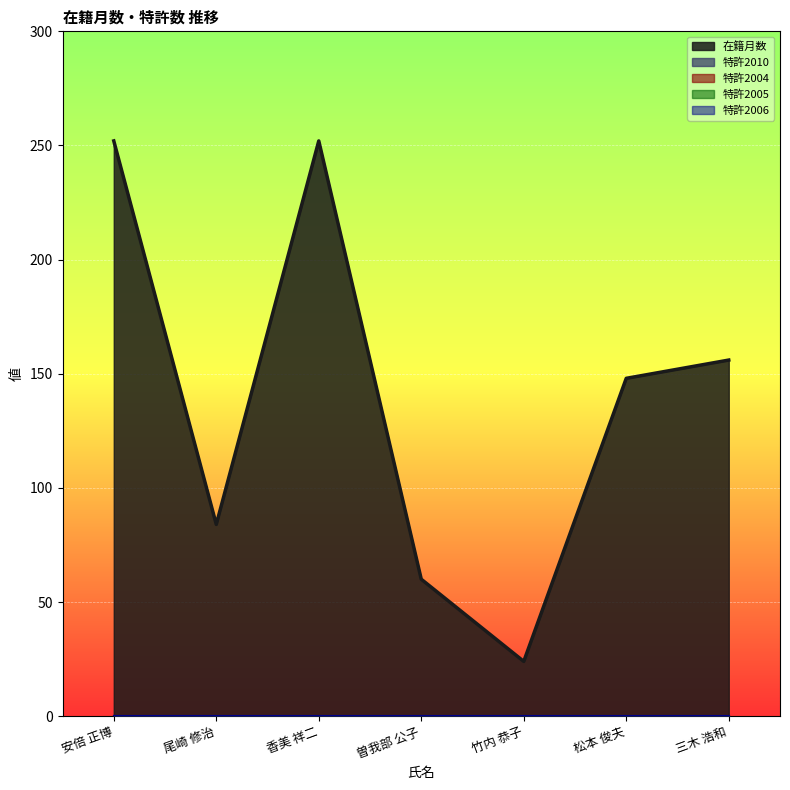

At how many categories does at least one series exceed 201?

2